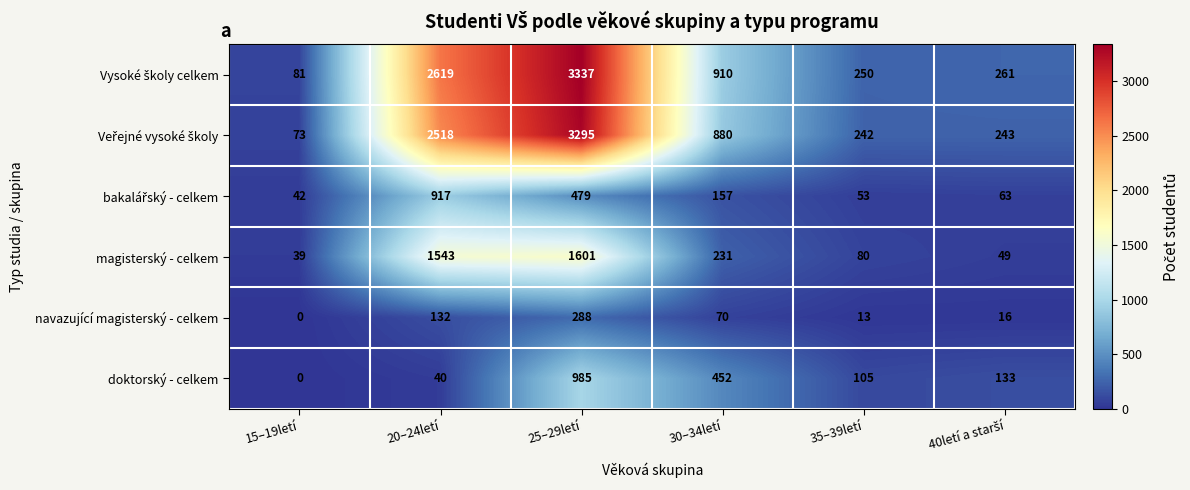

The value of navazující magisterský - celkem at 35–39letí is 19. True or false?

False